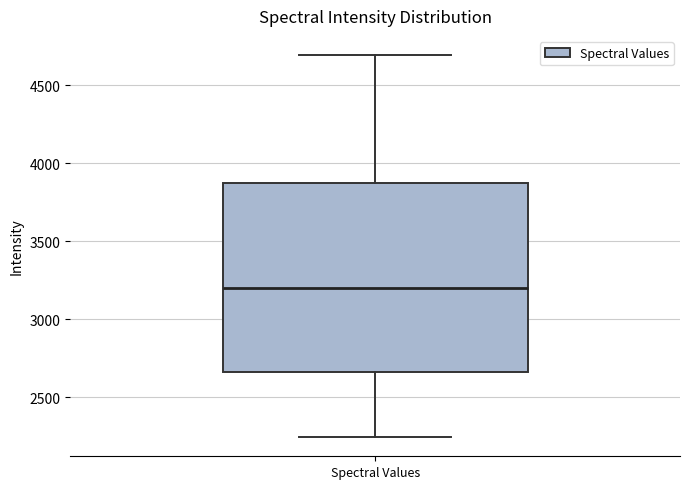

Where does the median line of the box for Spectral Values sit on the y-axis? The values are not printed on the chart, so give them approximately, as read against the axis.

3200